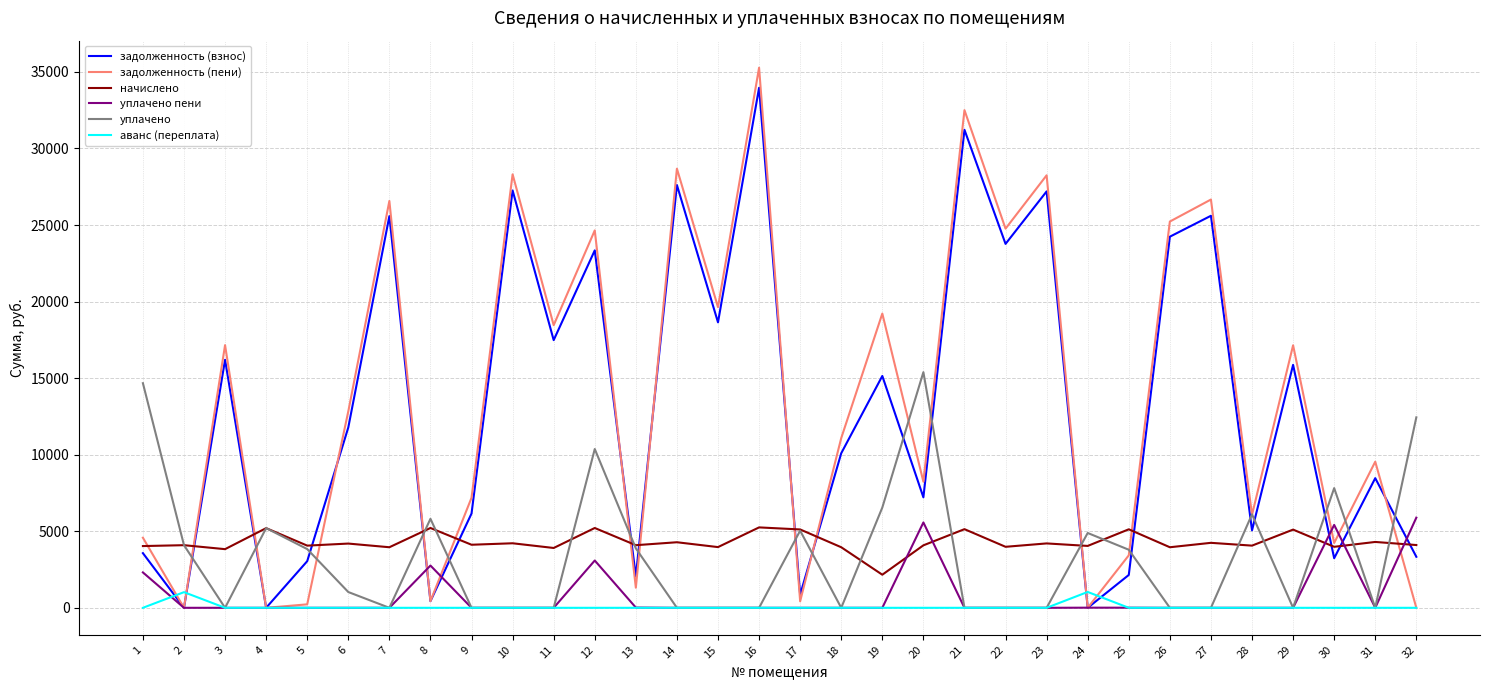

True or false: задолженность (взнос) has a value of 2745.8 at 9.

False